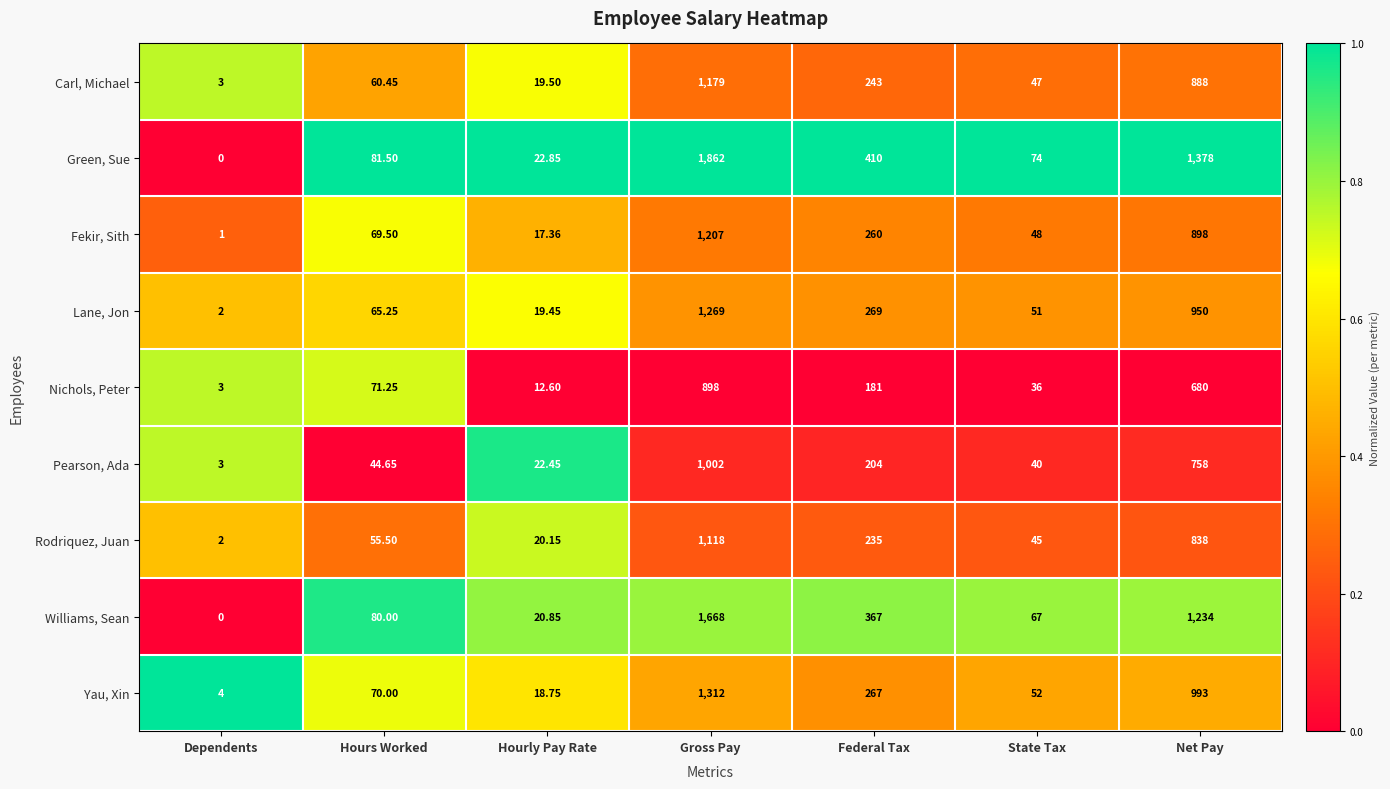

List the series in order of their peak value, highest first.

Green, Sue, Williams, Sean, Yau, Xin, Lane, Jon, Fekir, Sith, Carl, Michael, Rodriquez, Juan, Pearson, Ada, Nichols, Peter